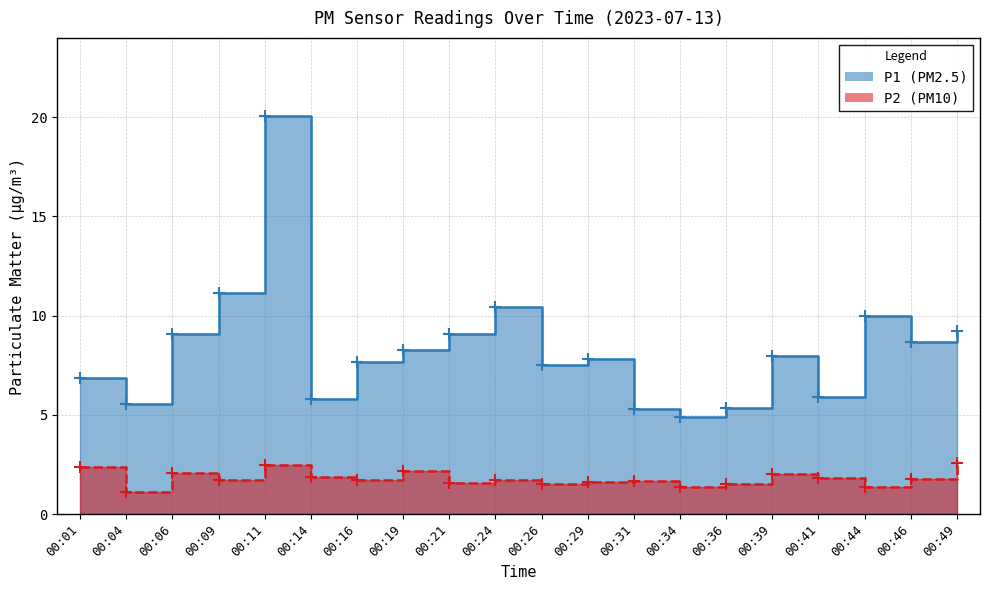

Which series has the largest range (max minus min)?

P1